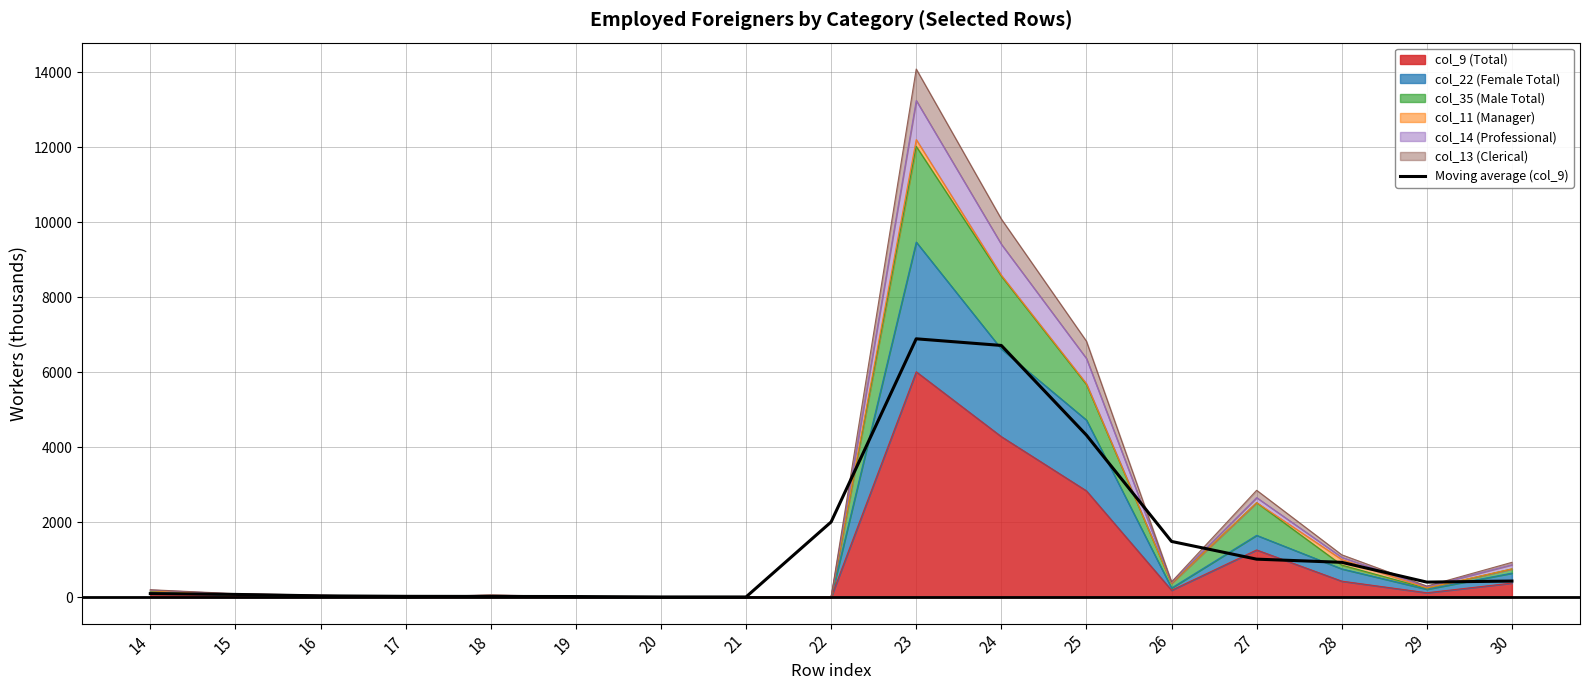

What is the minimum value shown in the chart?

5.6